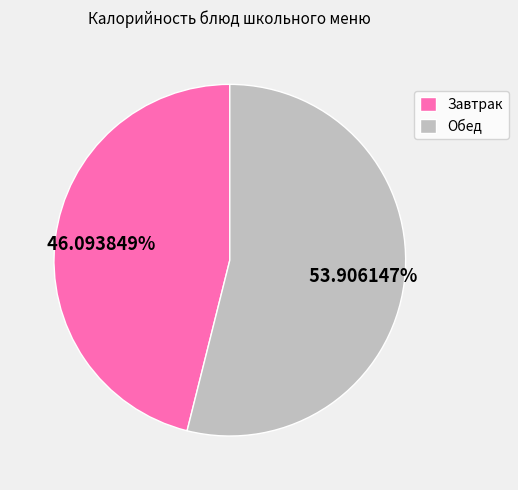

Is Завтрак the majority of the pie?

No